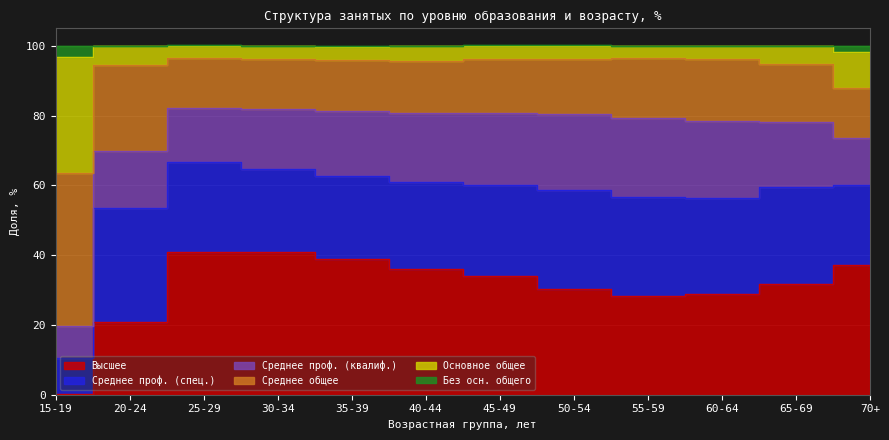

At which category is the sum across all series the highest?

25-29